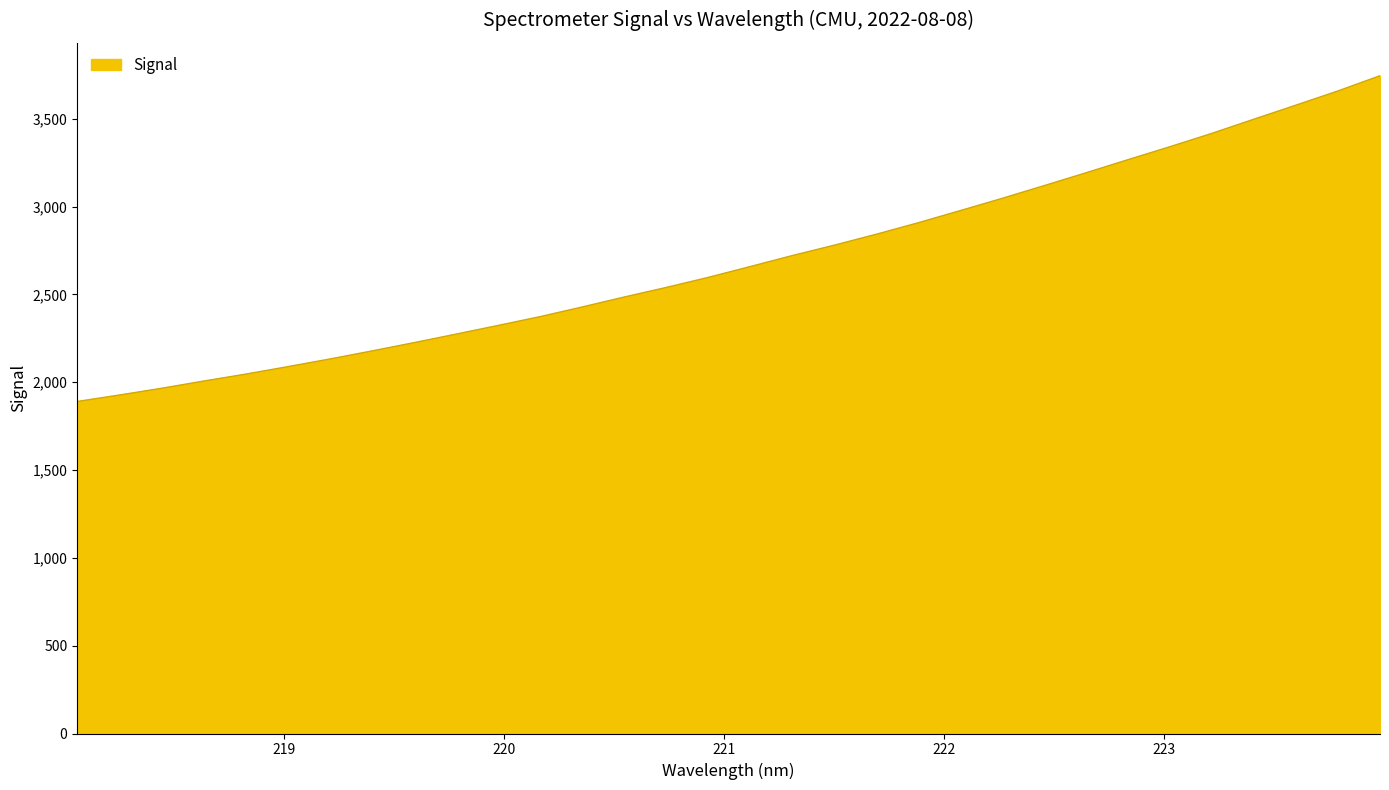

How many values are below 2658?

16